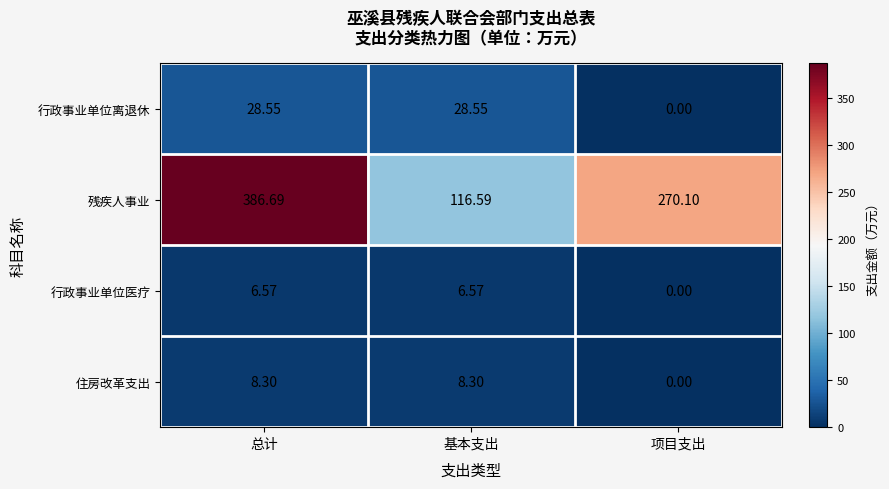

Which series has the largest range (max minus min)?

残疾人事业